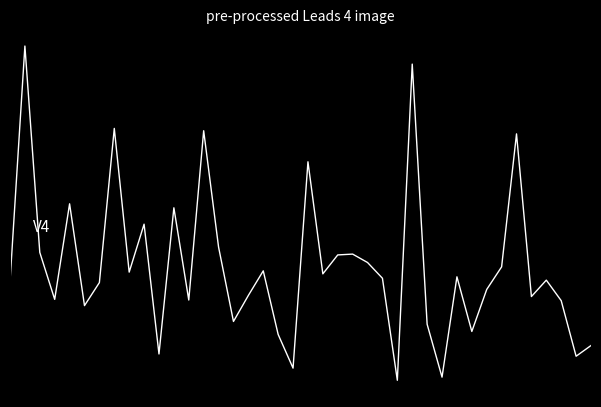

Does the chart have visible grid lines?

No